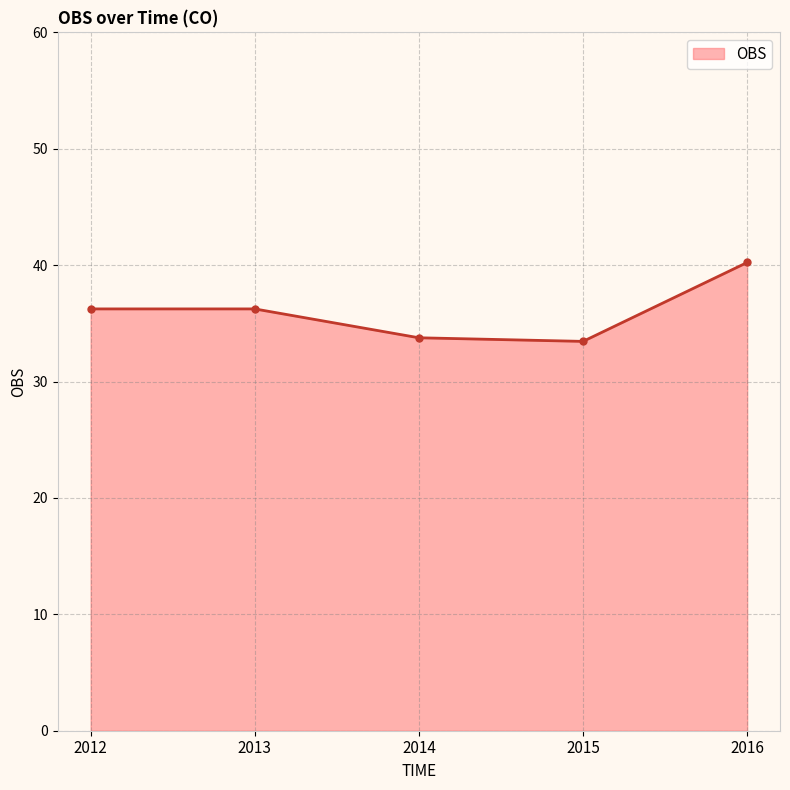

What is the minimum value shown in the chart?

33.5